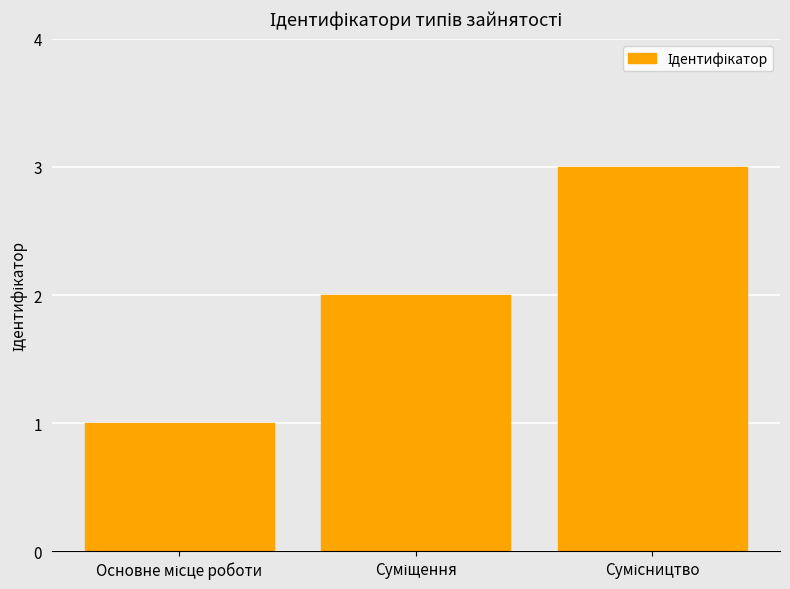

What is the greatest value displayed?

3